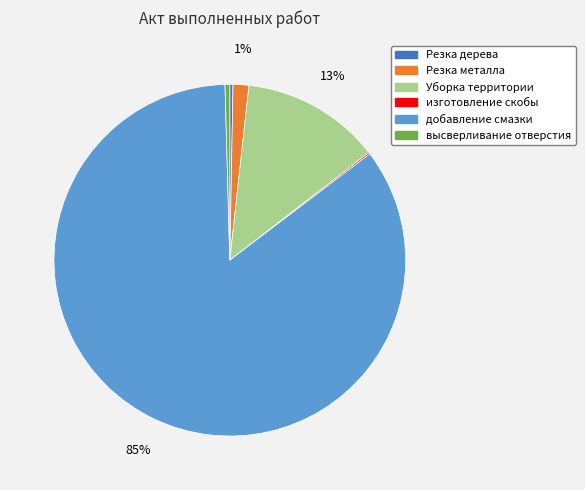

Which slice is the largest?

добавление смазки